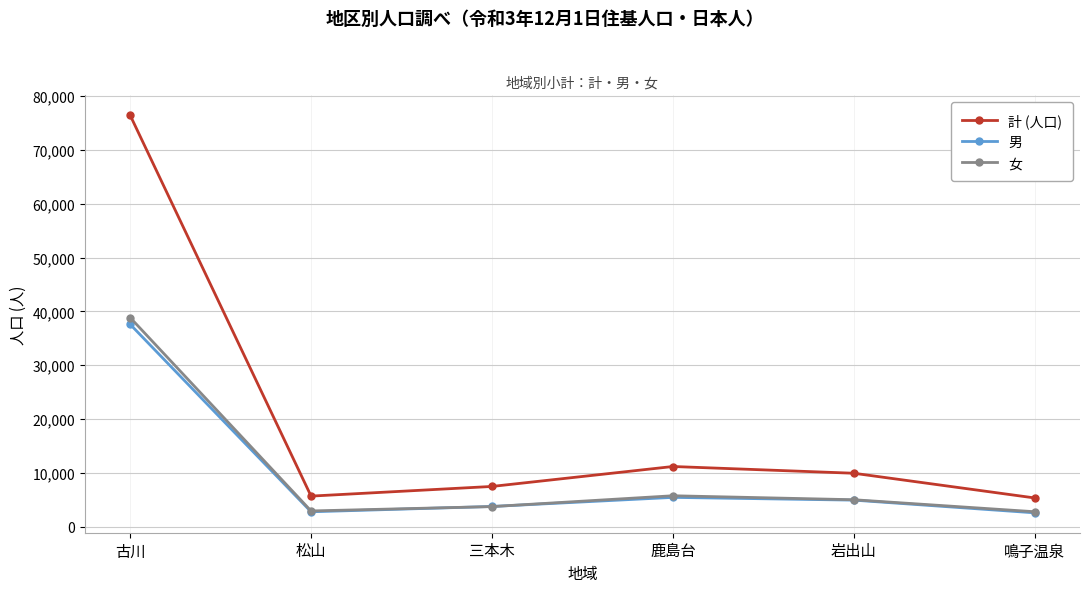

List the series in order of their peak value, lowest first.

男, 女, 計 (人口)